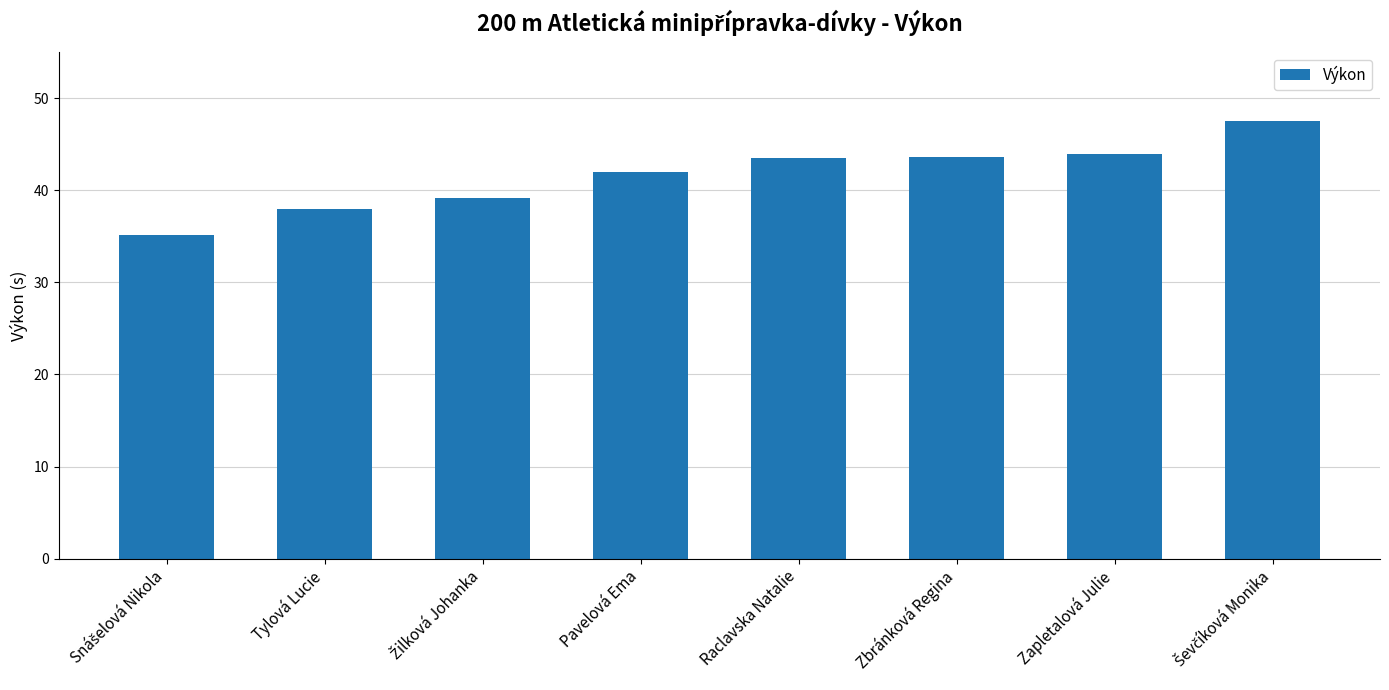

What is the sum of all values?

332.7